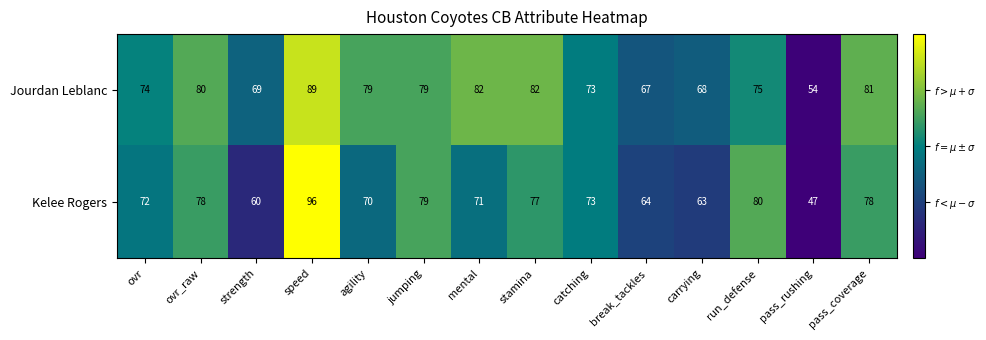

List the series in order of their overall mean, highest first.

Jourdan Leblanc, Kelee Rogers